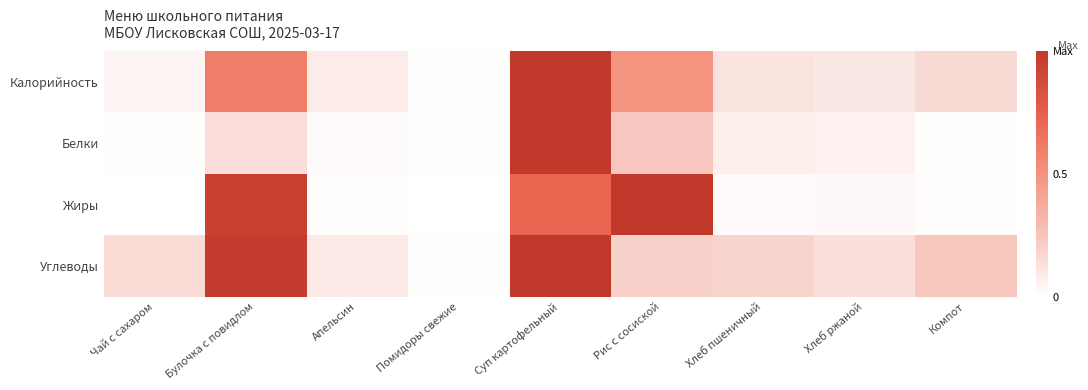

Reading left to right, list all the values displayed in this chart.

Калорийность: Чай с сахаром=0.0	Булочка с повидлом=0.6	Апельсин=0.1	Помидоры свежие=0.0	Суп картофельный=1.0	Рис с сосиской=0.5	Хлеб пшеничный=0.1	Хлеб ржаной=0.1	Компот=0.2
Белки: Чай с сахаром=0.0	Булочка с повидлом=0.1	Апельсин=0.0	Помидоры свежие=0.0	Суп картофельный=1.0	Рис с сосиской=0.2	Хлеб пшеничный=0.1	Хлеб ржаной=0.1	Компот=0.0
Жиры: Чай с сахаром=0.0	Булочка с повидлом=1.0	Апельсин=0.0	Помидоры свежие=0.0	Суп картофельный=0.7	Рис с сосиской=1.0	Хлеб пшеничный=0.0	Хлеб ржаной=0.0	Компот=0.0
Углеводы: Чай с сахаром=0.2	Булочка с повидлом=1.0	Апельсин=0.1	Помидоры свежие=0.0	Суп картофельный=1.0	Рис с сосиской=0.2	Хлеб пшеничный=0.2	Хлеб ржаной=0.1	Компот=0.2